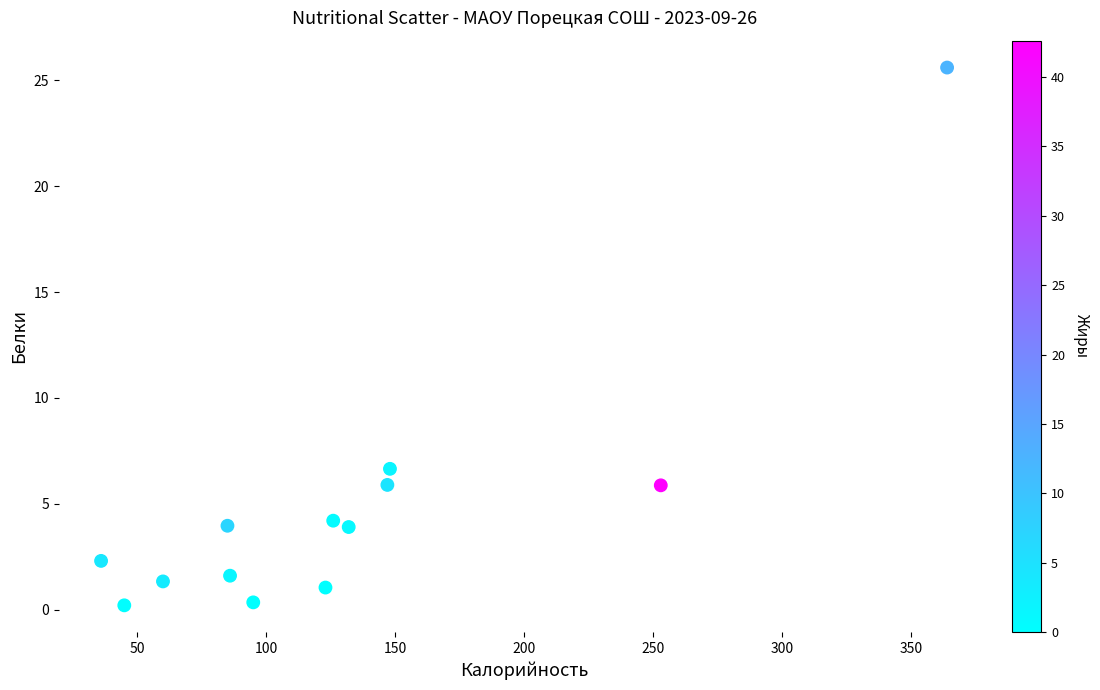

What Y value in the scatter plot is closest to 12?

6.7